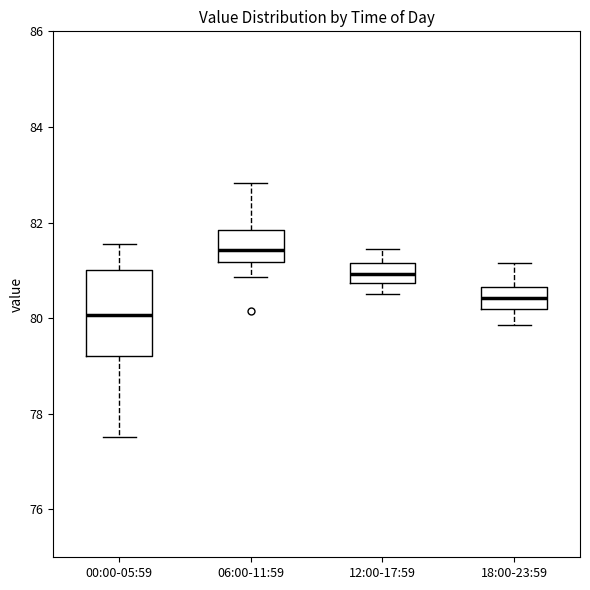

Reading left to right, read every box against the y-axis: the position of its median line, the range the box covers, and the ends of its whiskers. The values are not printed on the chart, so give them approximately, as read against the axis.

00:00-05:59: median 80.0, box 79.2 to 81.0, whiskers 77.6 to 81.6
06:00-11:59: median 81.4, box 81.2 to 81.8, whiskers 80.8 to 82.8
12:00-17:59: median 81.0, box 80.8 to 81.2, whiskers 80.6 to 81.4
18:00-23:59: median 80.4, box 80.2 to 80.6, whiskers 79.8 to 81.2